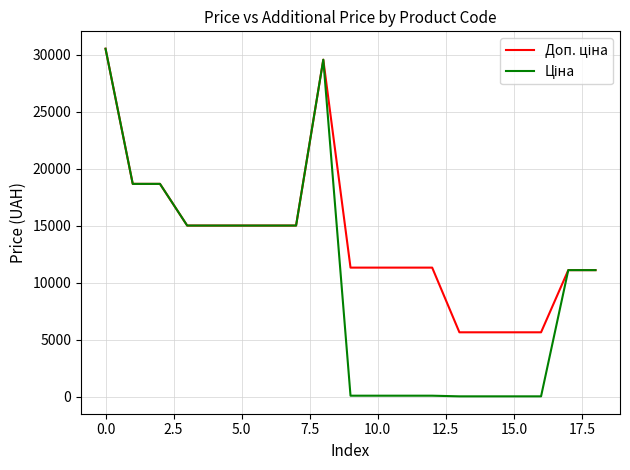

True or false: Ціна and Доп. ціна cross at least once.

False